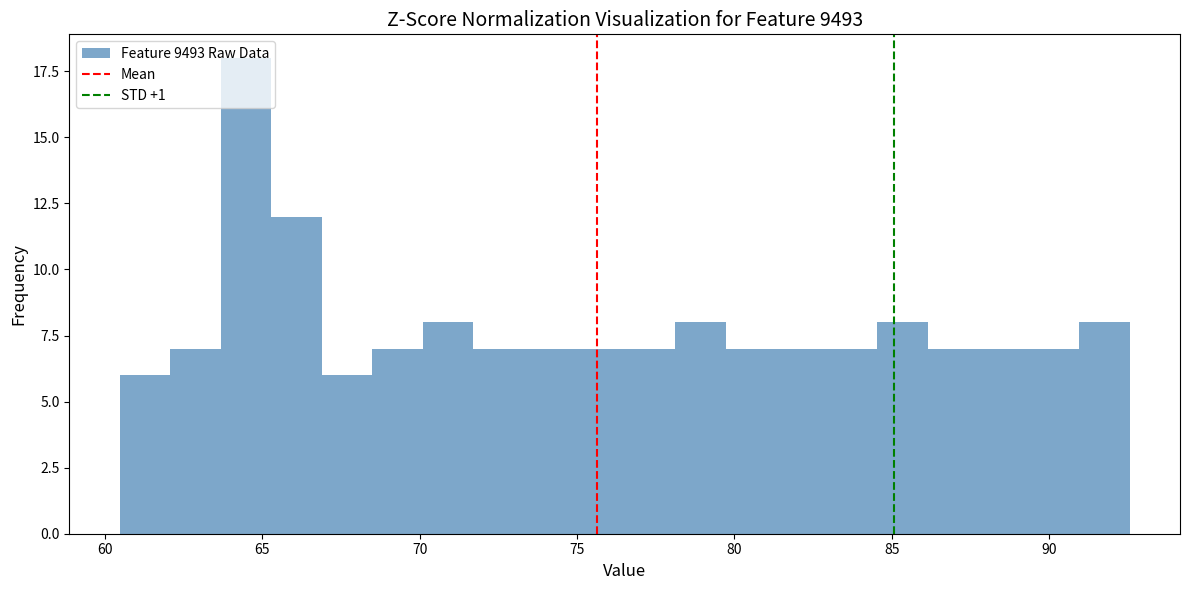

Around what value on the x-axis is the tallest bar? Give the approximate position of its centre, as read against the axis.

64.5